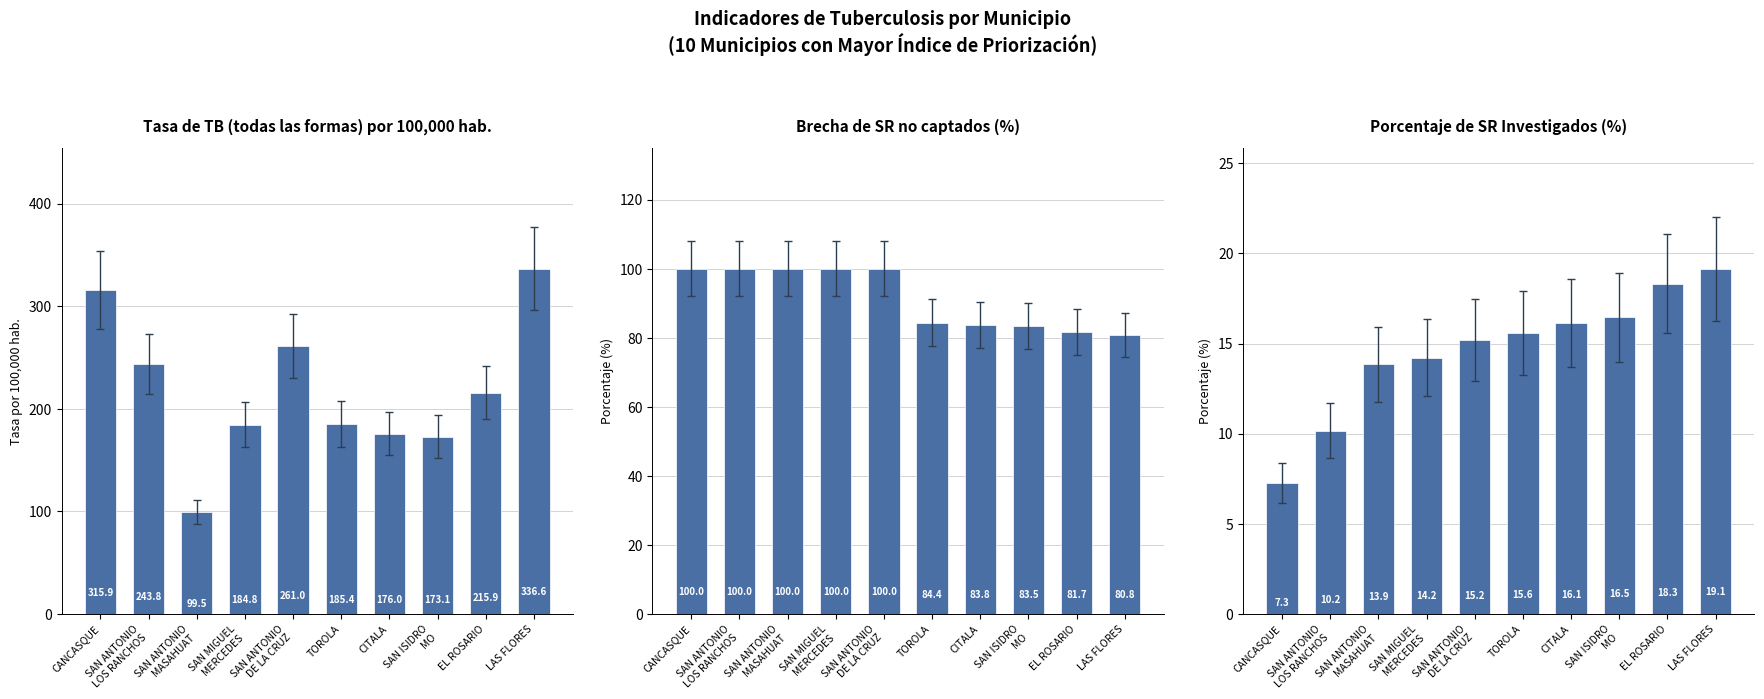

How many data points in Brecha de SR no captados (%) are less than 100?

5